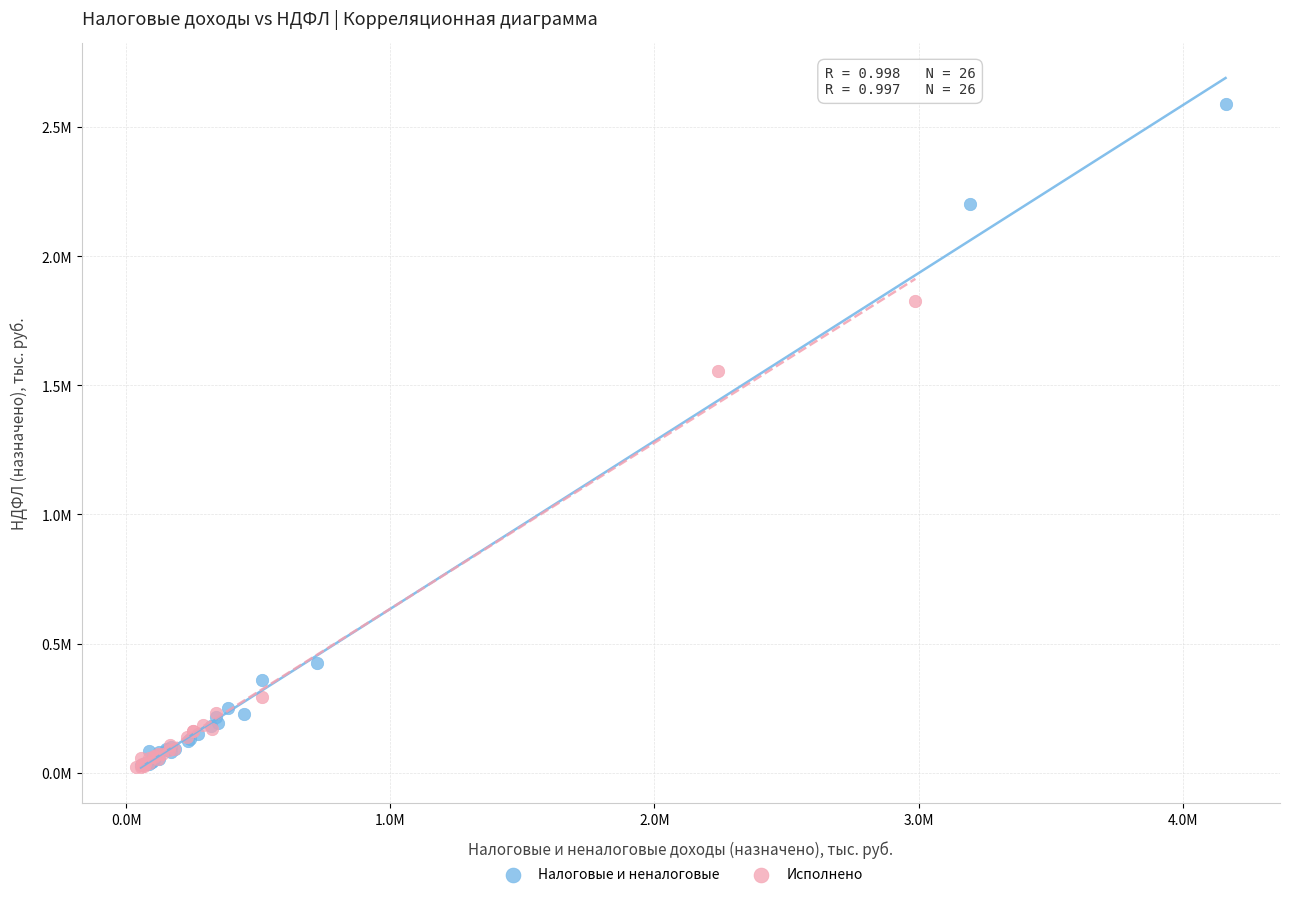

Which series reaches the maximum Y coordinate?

Налоговые и неналоговые